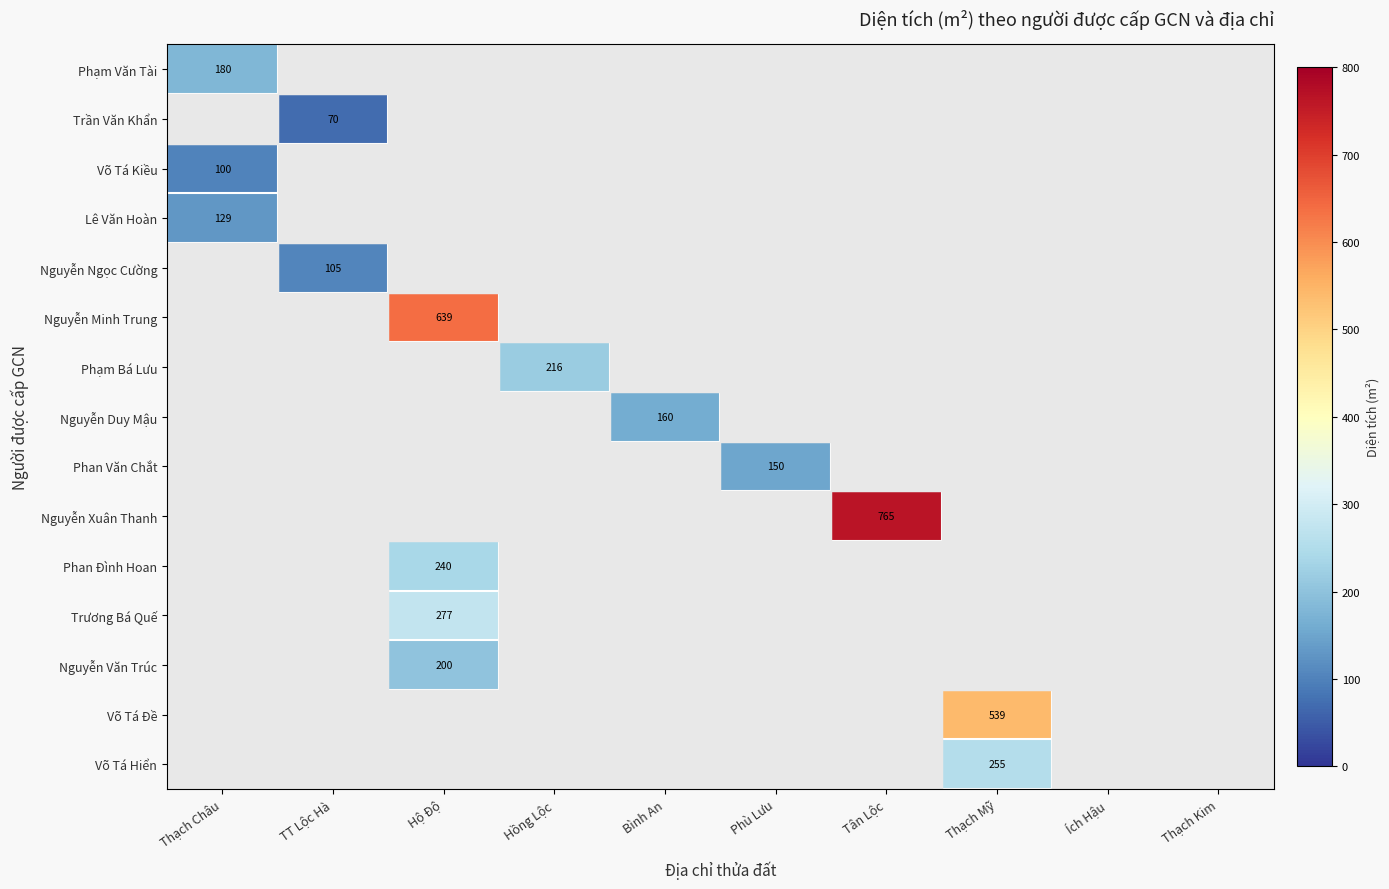

At Ích Hậu, list the series in order from smallest to largest.

Phạm Văn Tài, Trần Văn Khẩn, Võ Tá Kiều, Lê Văn Hoàn, Nguyễn Ngọc Cường, Nguyễn Minh Trung, Phạm Bá Lưu, Nguyễn Duy Mậu, Phan Văn Chắt, Nguyễn Xuân Thanh, Phan Đình Hoan, Trương Bá Quế, Nguyễn Văn Trúc, Võ Tá Đề, Võ Tá Hiển